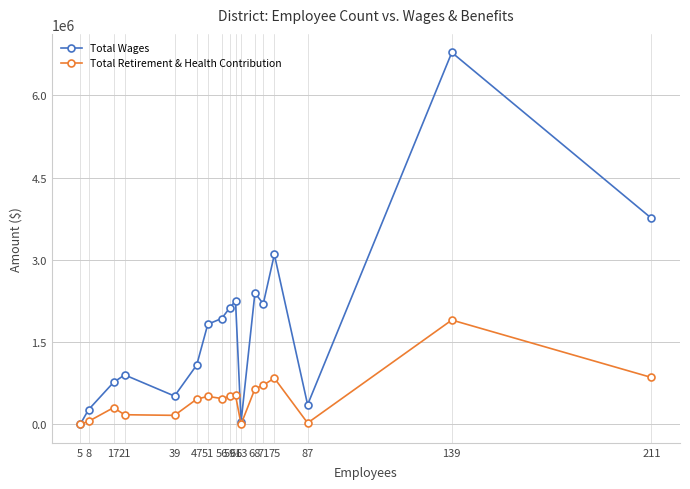

What is the difference between the second highest and minimum values in the Total Wages series?

3756557